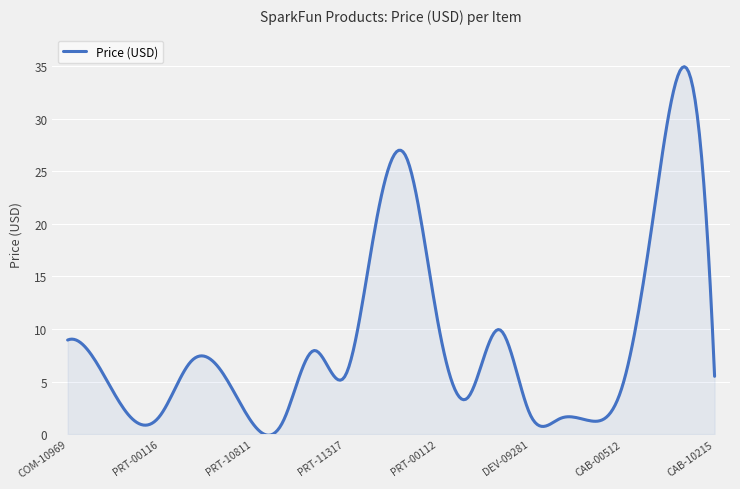

What is the average value?

8.9